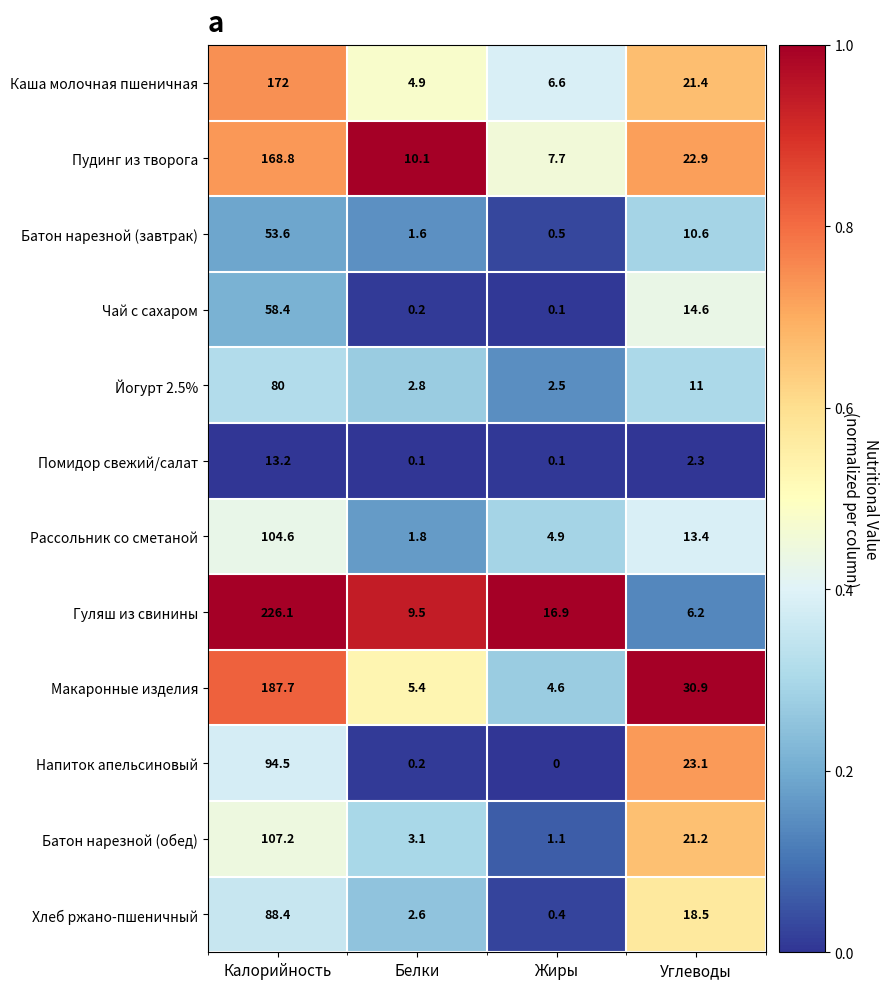

What is the average value of the Пудинг из творога series?

52.4